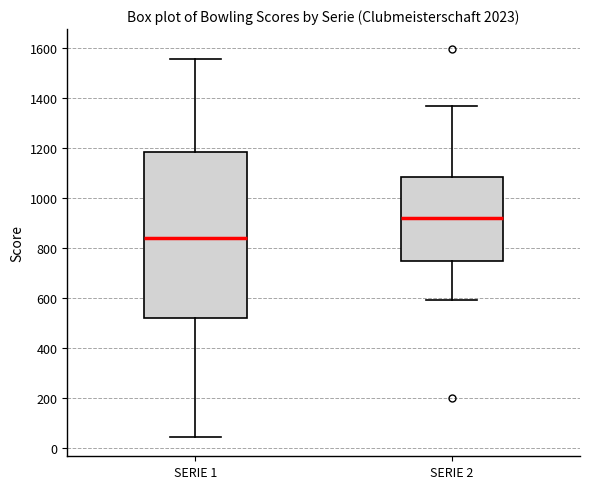

Comparing the boxes themselves (not the whiskers), which one is the tallest?

SERIE 1